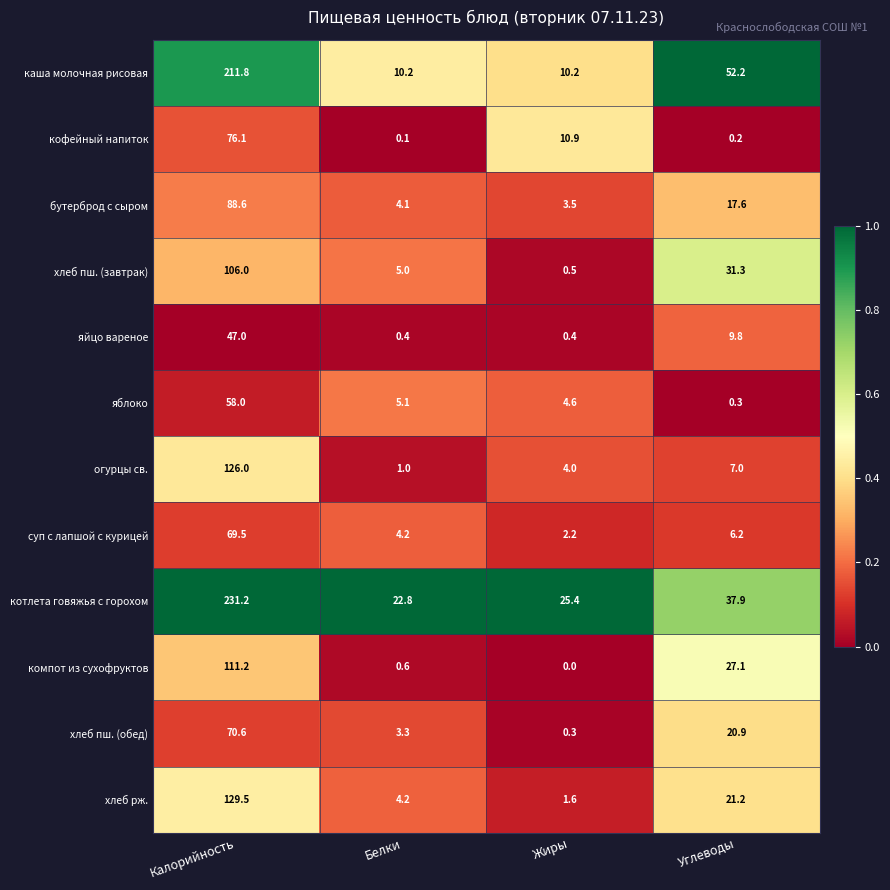

What is the approximate value of каша молочная рисовая at Жиры?

10.2